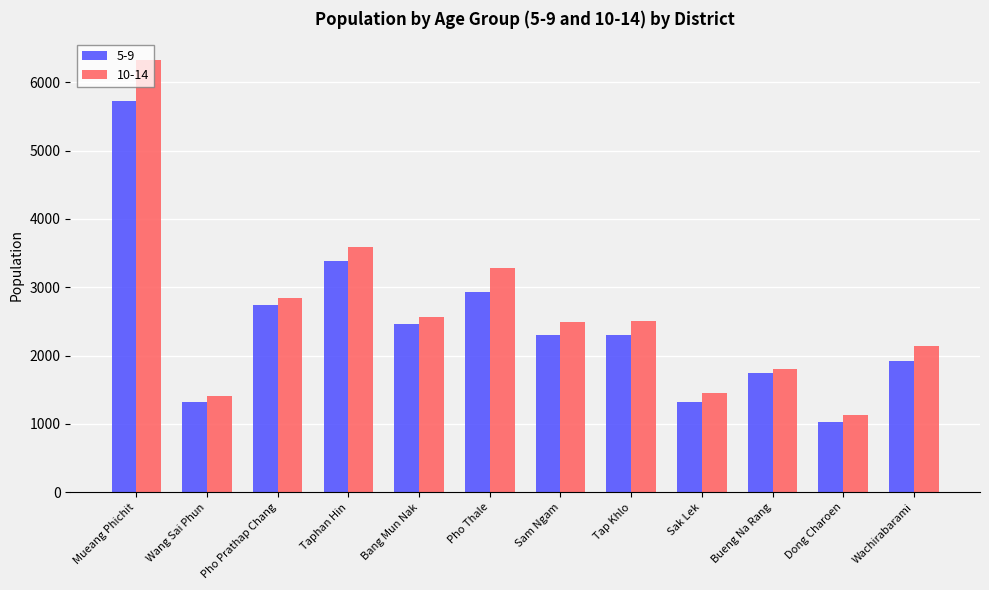

At Sam Ngam, list the series in order from smallest to largest.

5-9, 10-14